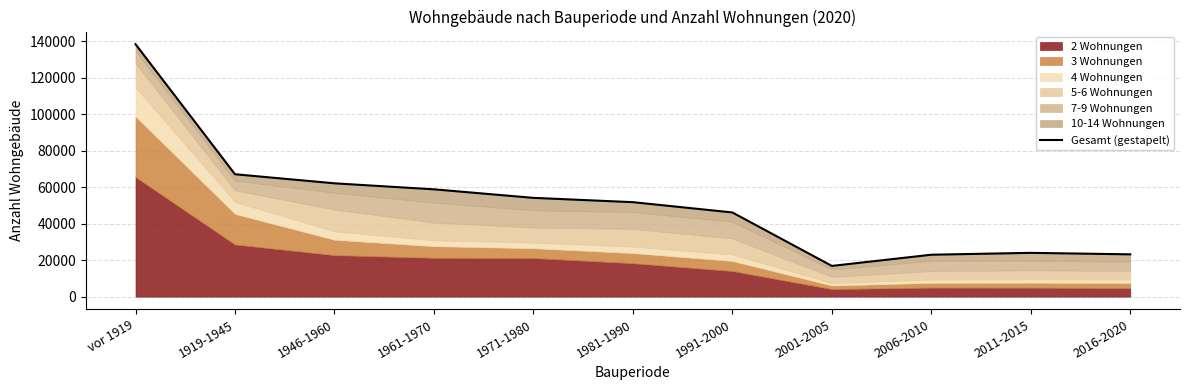

Reading left to right, transcribe all the data shown in this chart.

138352	67072	62101	58807	54131	51774	46135	16842	22973	24000	23182